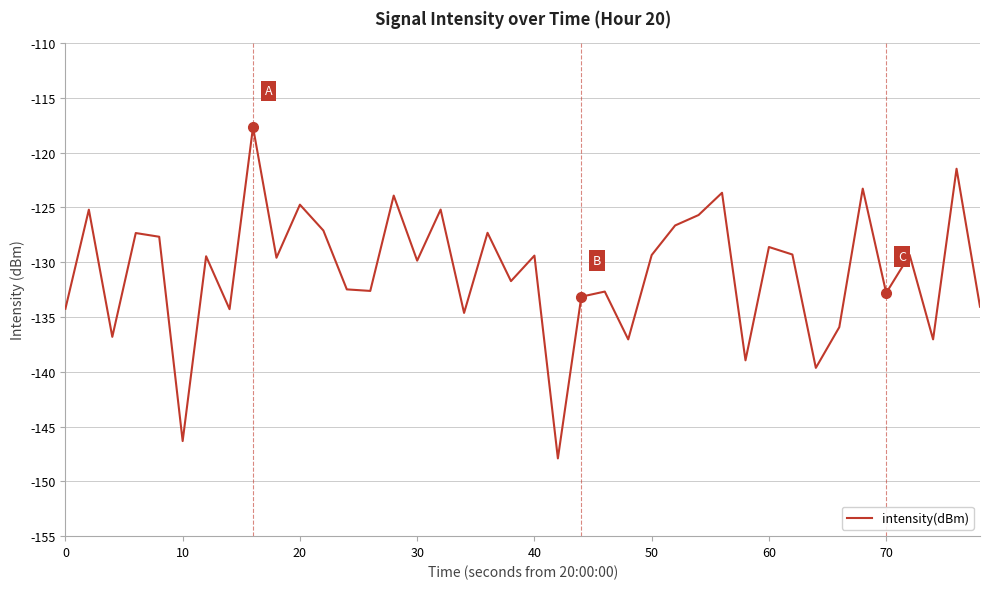

What is the smallest value displayed?

-147.9